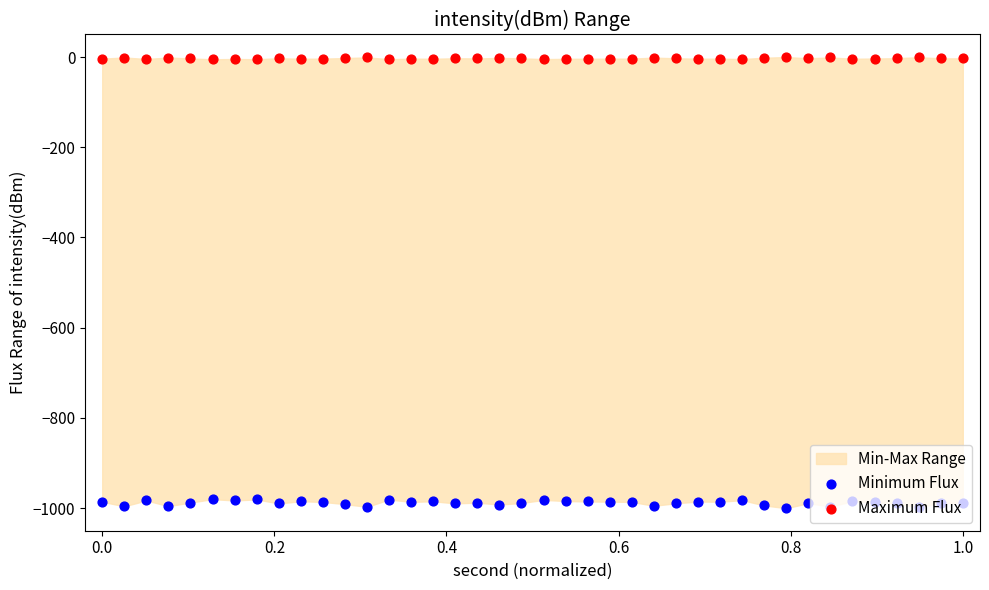

Which series contains the highest Y value?

Maximum Flux